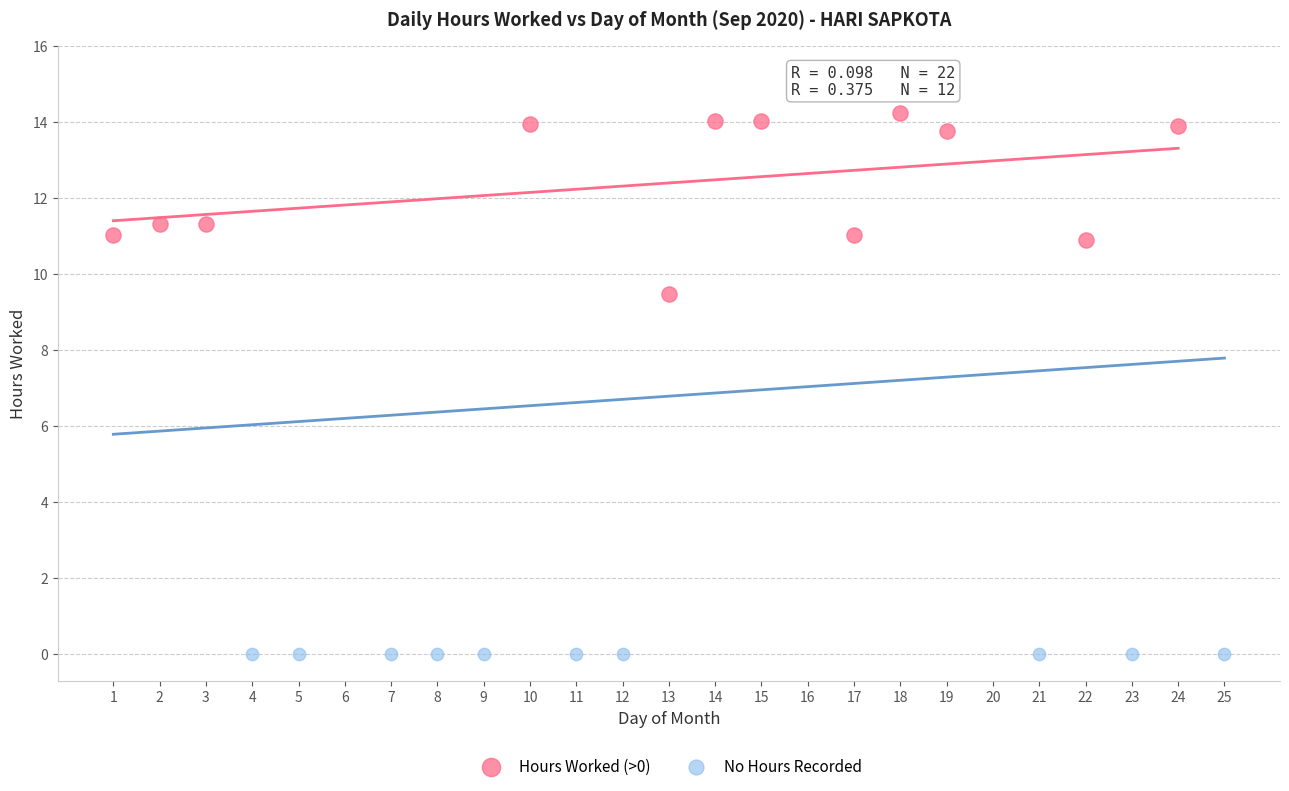

Which series contains the highest Y value?

Hours Worked (>0)